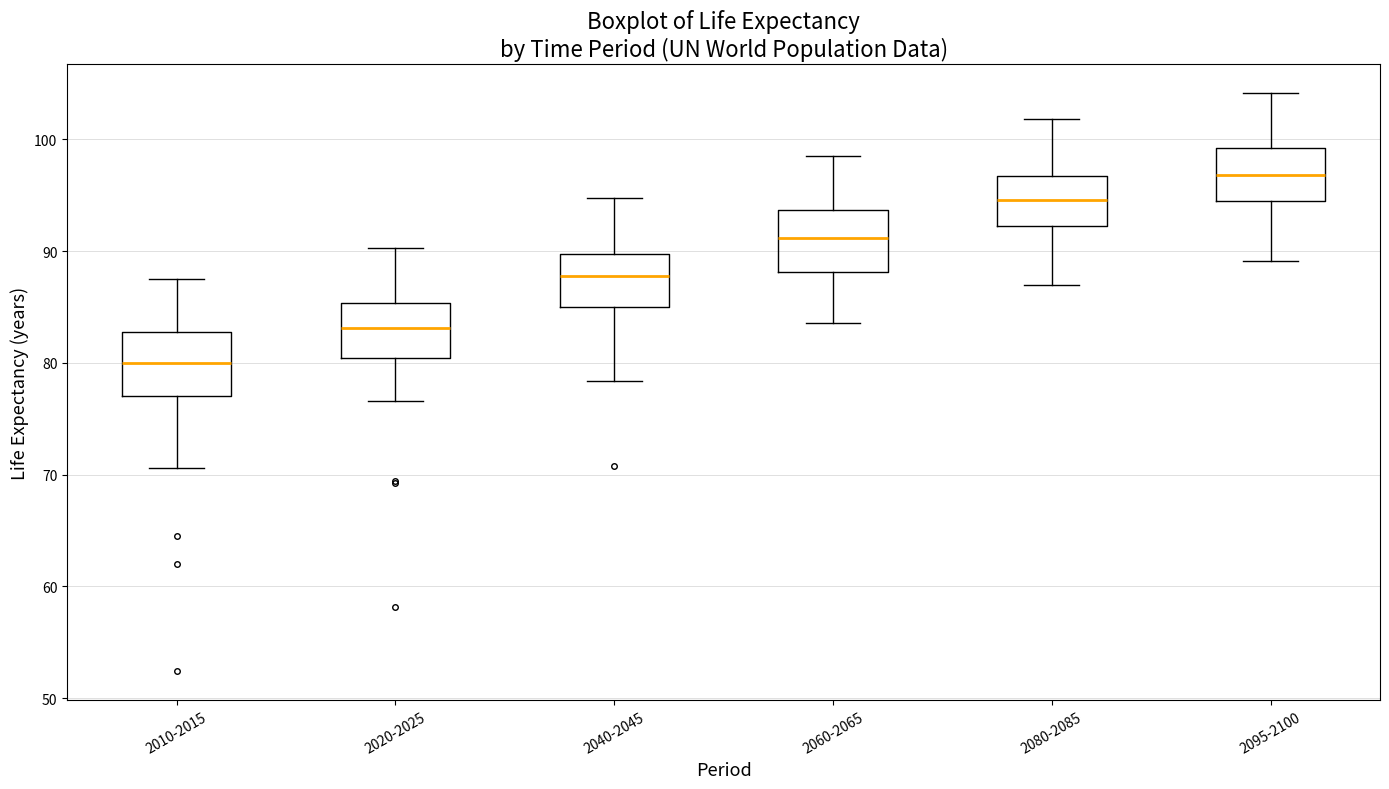

Where is the lower edge of the box for 2010-2015 on the y-axis? The values are not printed on the chart, so give them approximately, as read against the axis.

77